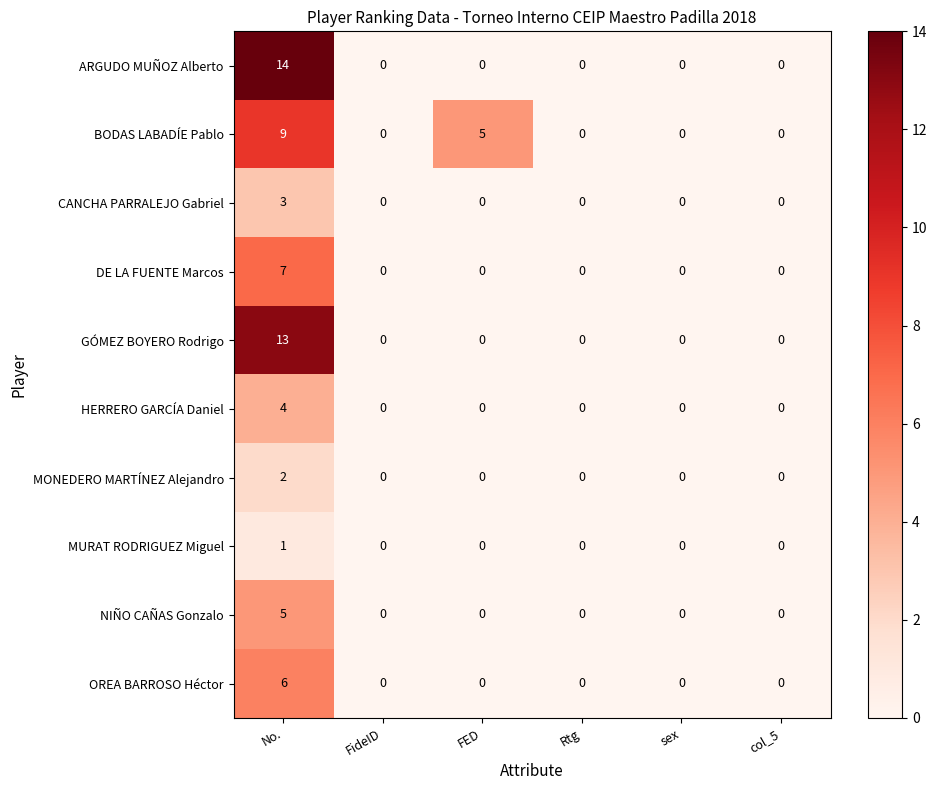

What is the sum of the NIÑO CAÑAS Gonzalo values at No. and FED?

5